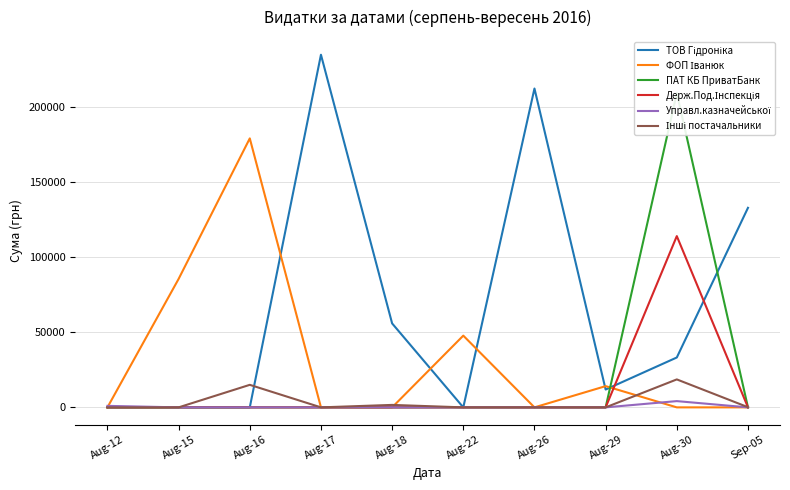

List the labels in order of Управл.казначейської value, smallest first.

Aug-15, Aug-16, Aug-17, Aug-18, Aug-22, Aug-26, Aug-29, Sep-05, Aug-12, Aug-30